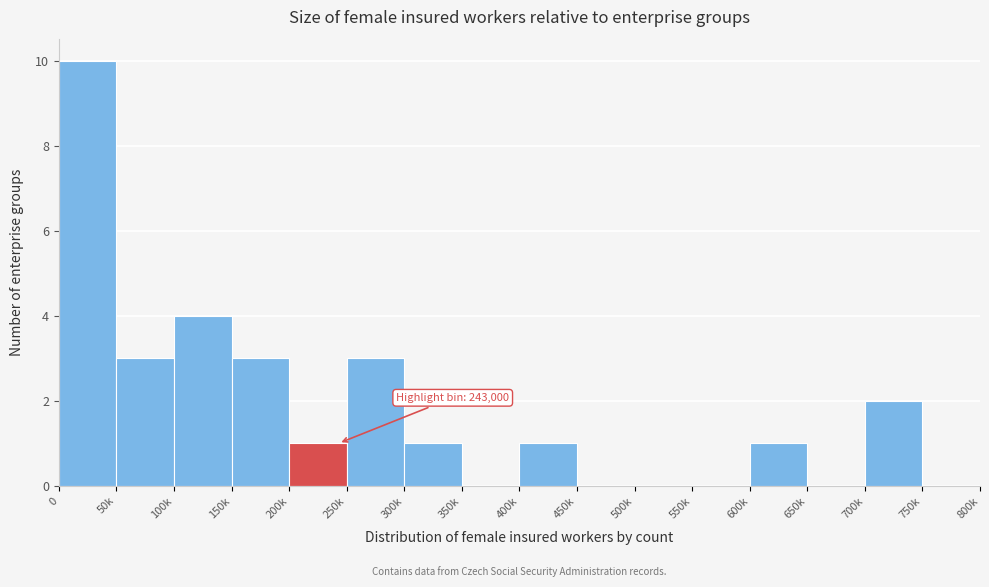

Reading left to right, transcribe all the data shown in this chart.

0=10	50k=3	100k=4	150k=3	200k=1	250k=3	300k=1	350k=0	400k=1	450k=0	500k=0	550k=0	600k=1	650k=0	700k=2	750k=0